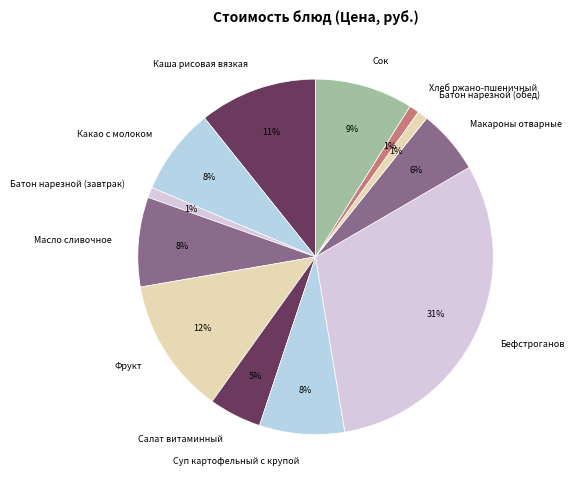

Does Батон нарезной (обед) represent more than half of the total?

No